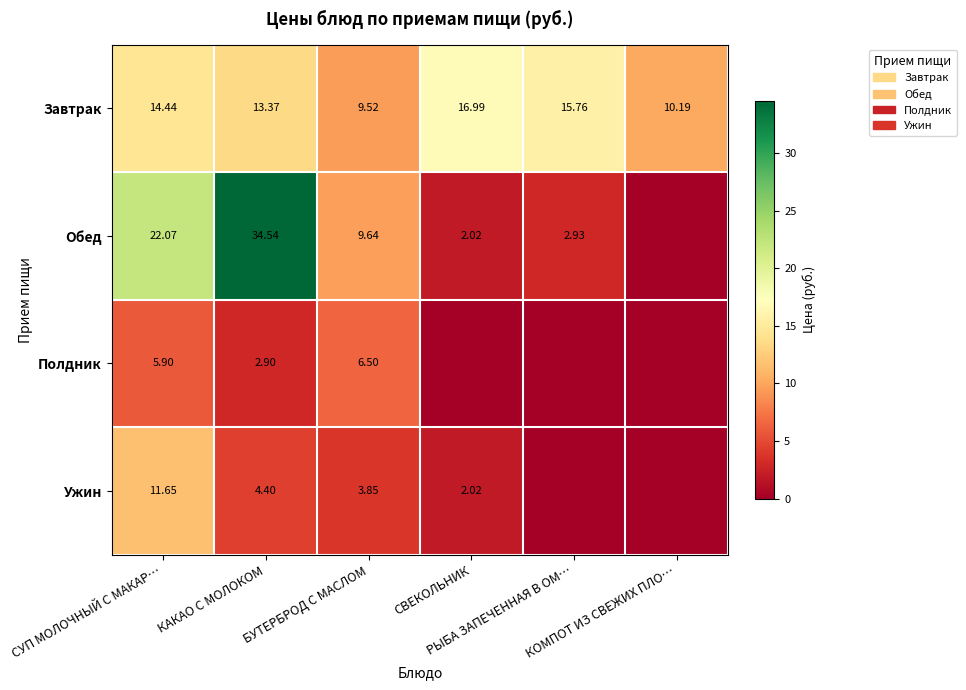

At КАКАО С МОЛОКОМ, list the series in order from largest to smallest.

Обед, Завтрак, Ужин, Полдник